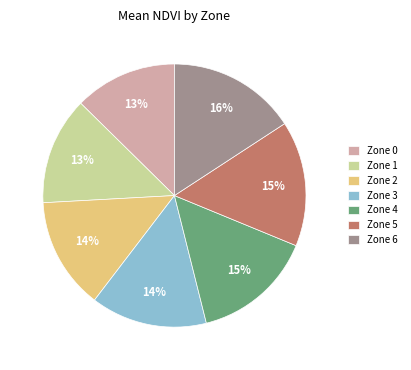

Is there a majority slice in this chart?

No